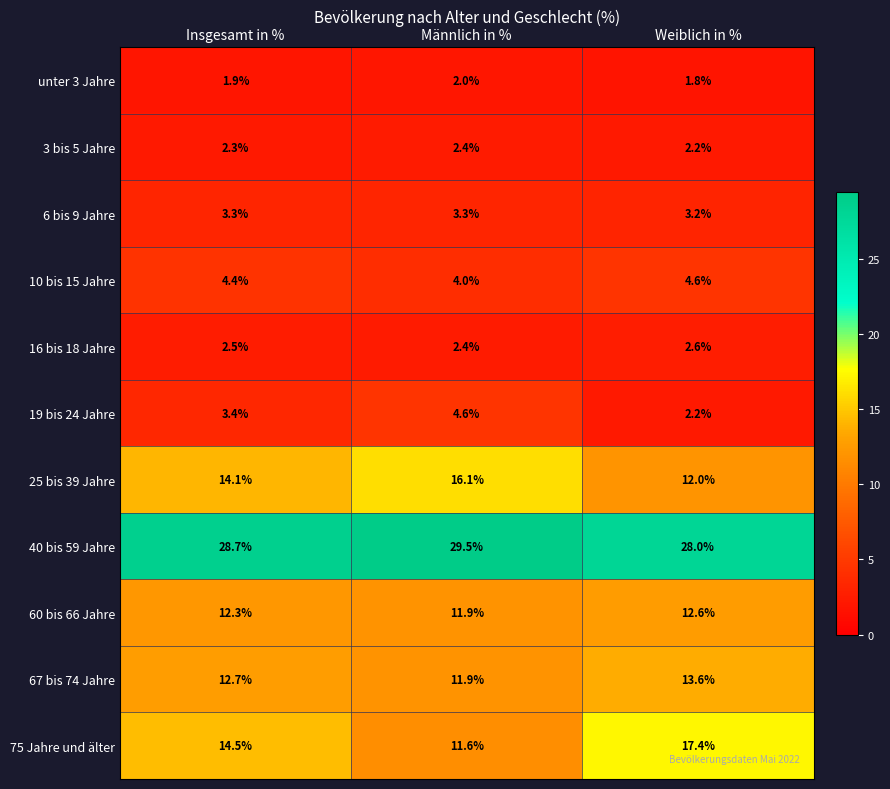

List the labels in order of 16 bis 18 Jahre value, smallest first.

Männlich in %, Insgesamt in %, Weiblich in %